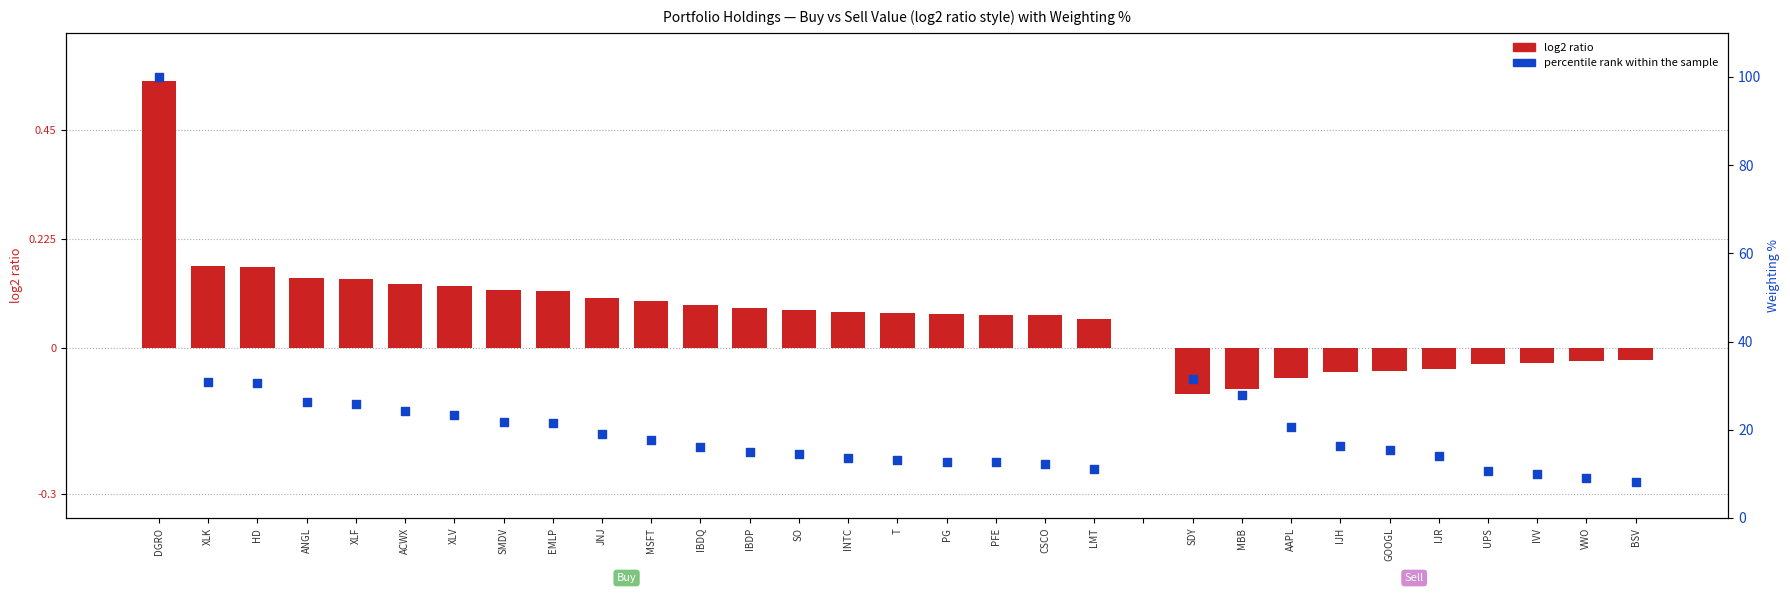

What are all the series names shown in the legend?

log2 ratio, percentile rank within the sample